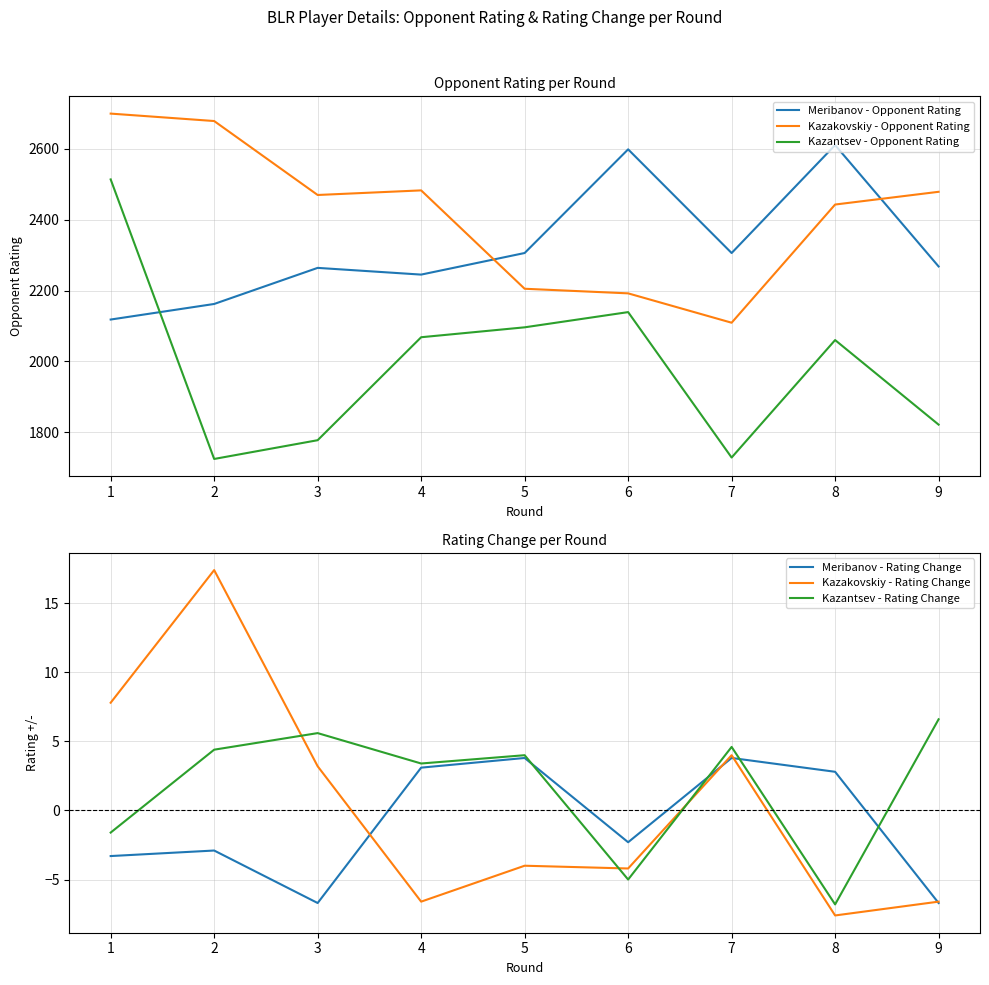

True or false: Kazakovskiy - Opponent Rating has more than 1 interior local peaks.

False